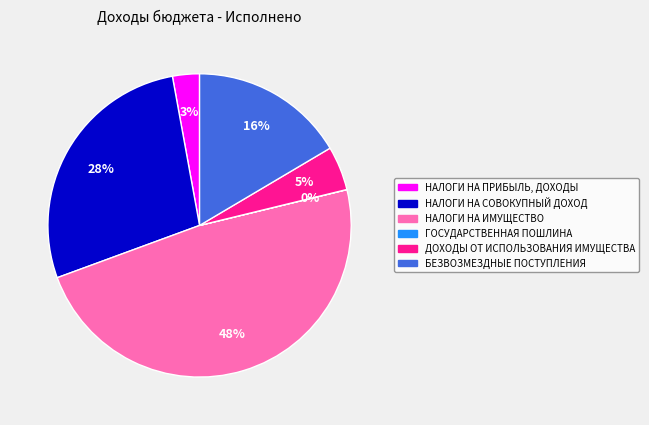

Which has a higher value, БЕЗВОЗМЕЗДНЫЕ ПОСТУПЛЕНИЯ or ДОХОДЫ ОТ ИСПОЛЬЗОВАНИЯ ИМУЩЕСТВА?

БЕЗВОЗМЕЗДНЫЕ ПОСТУПЛЕНИЯ